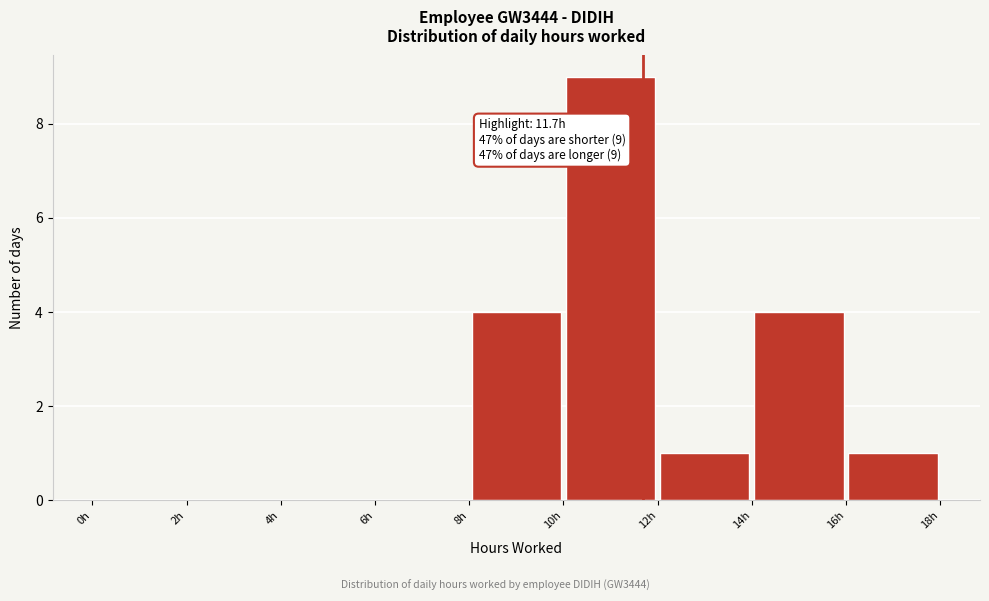

Which range on the x-axis has the tallest bar?

10 to 12